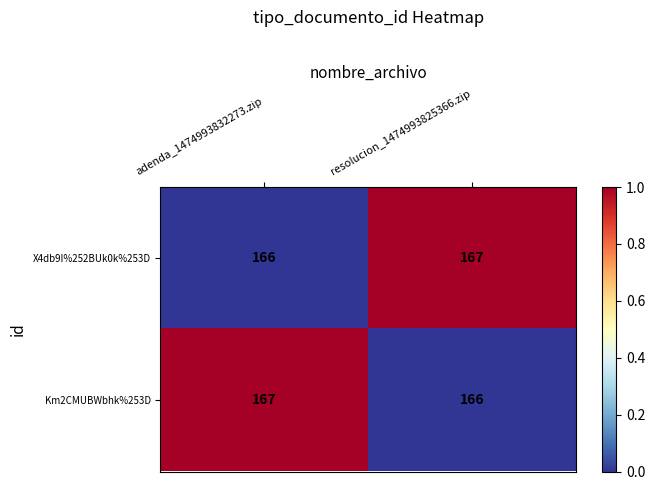

What is the minimum value shown in the chart?

166